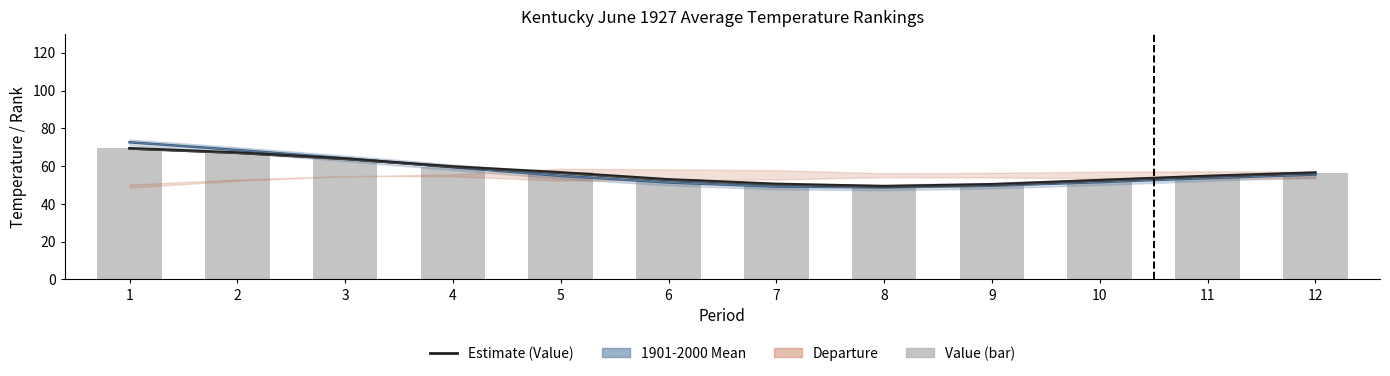

Which series changed the most between 7 and 11?

Estimate (Value)